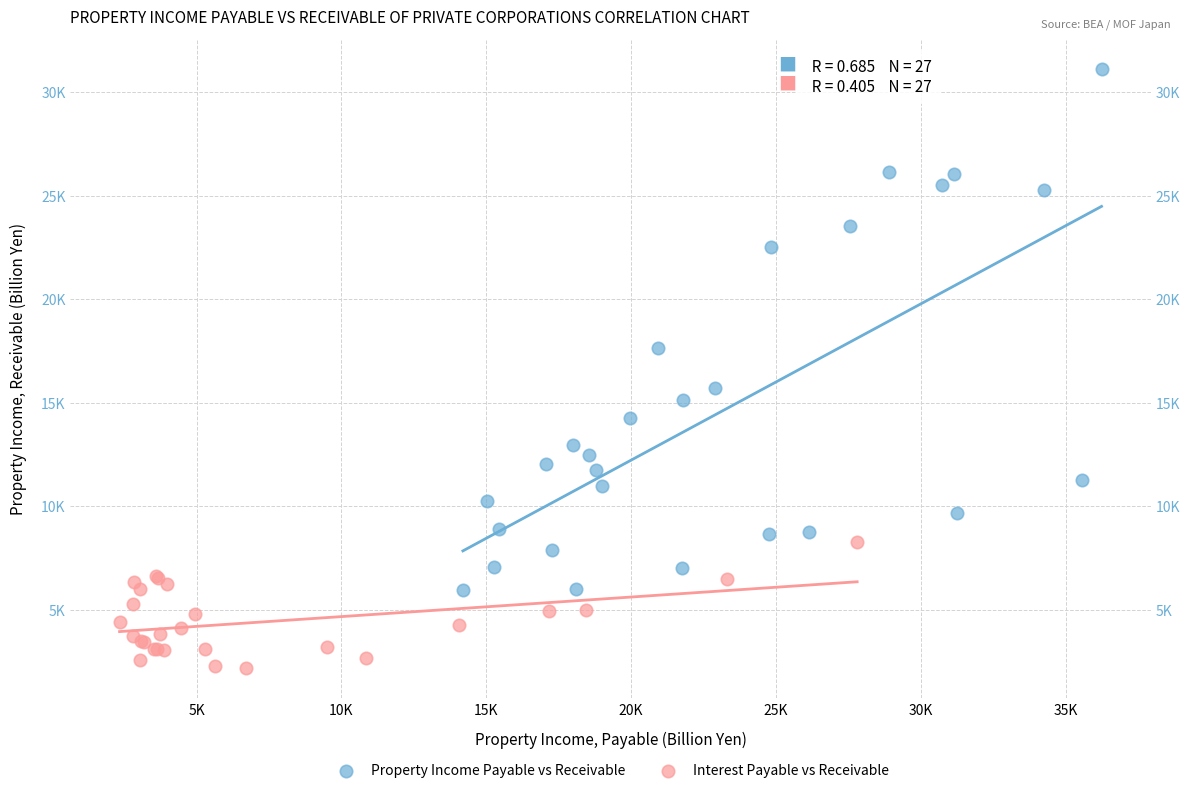

What are all the series names shown in the legend?

Property Income Payable vs Receivable, Interest Payable vs Receivable